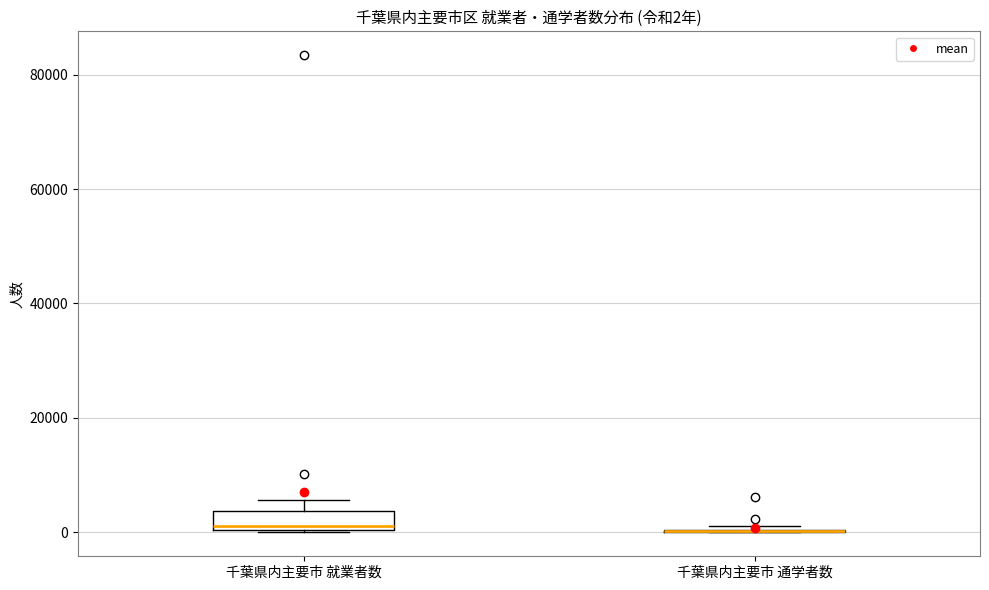

Which box is the tallest, from its lower edge to its upper edge?

千葉県内主要市 就業者数